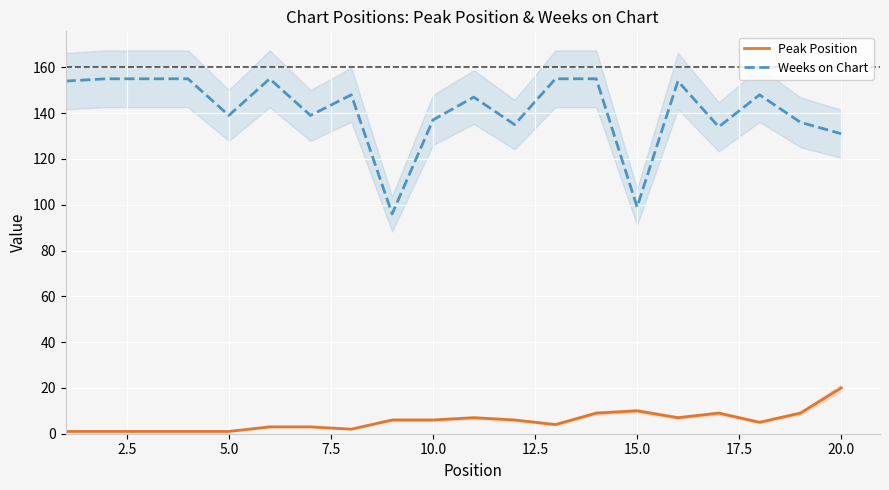

Reading left to right, what are all the values shown in this chart?

Peak Position: 1	1	1	1	1	3	3	2	6	6	7	6	4	9	10	7	9	5	9	20
Weeks on Chart: 154	155	155	155	139	155	139	148	96	137	147	135	155	155	99	154	134	148	136	131